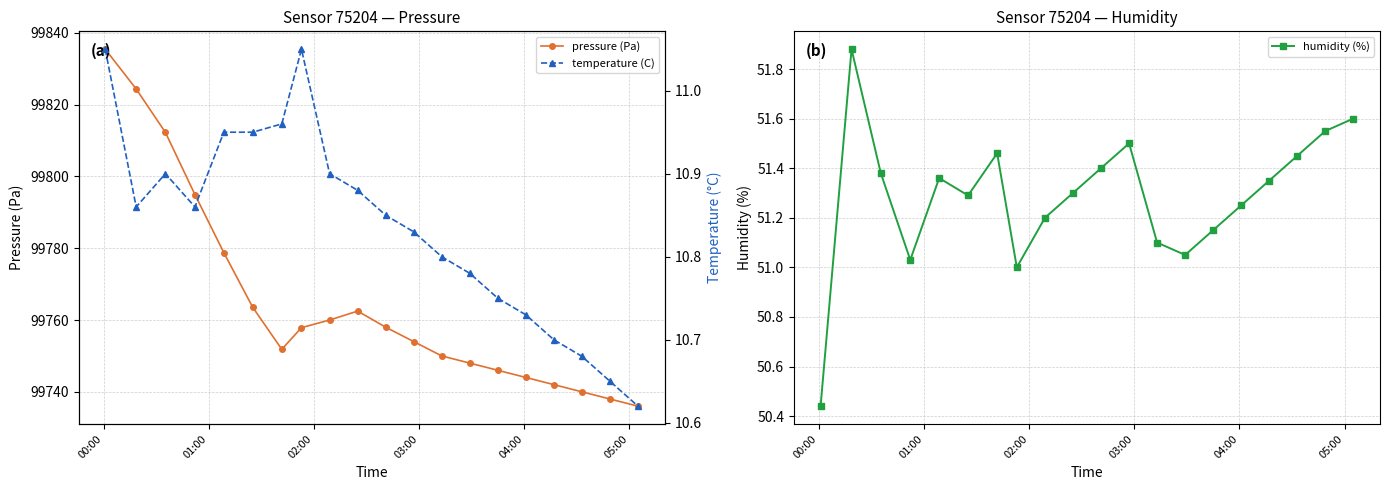

In humidity (%), how many points are higher than both neighbors (excluding endpoints)?

4